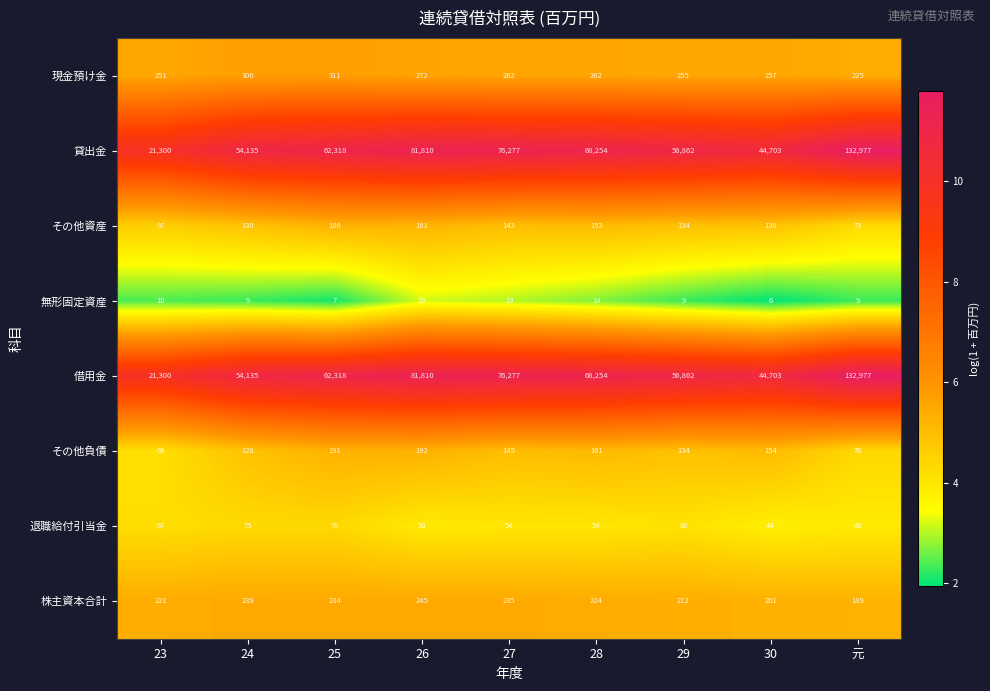

What is the difference between the highest and lowest values at 30?

44697